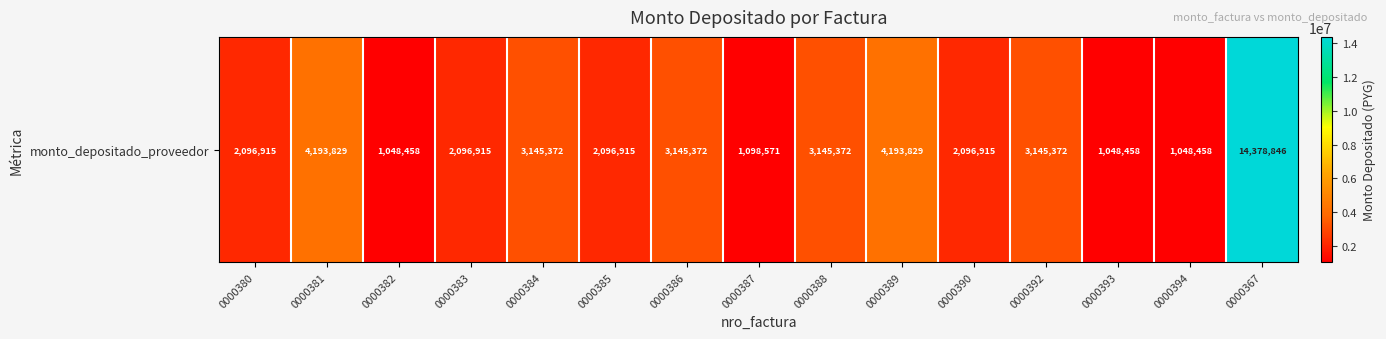

Rank the categories by value from lowest to highest.

0000382, 0000393, 0000394, 0000387, 0000380, 0000383, 0000385, 0000390, 0000384, 0000386, 0000388, 0000392, 0000381, 0000389, 0000367